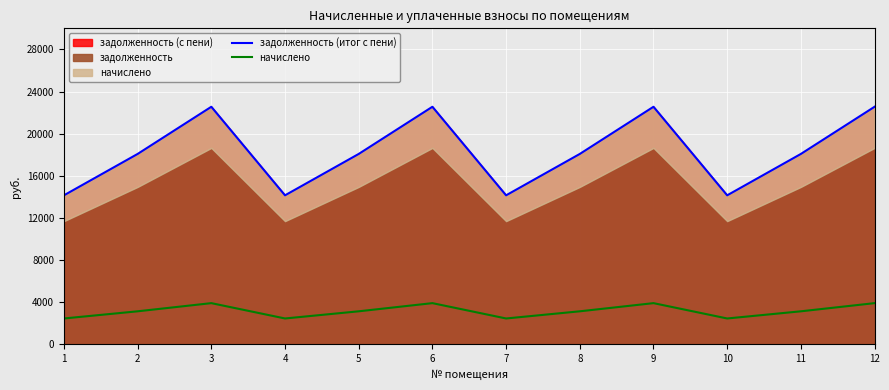

How many data points in задолженность (итог с пени) are above 18072?

8